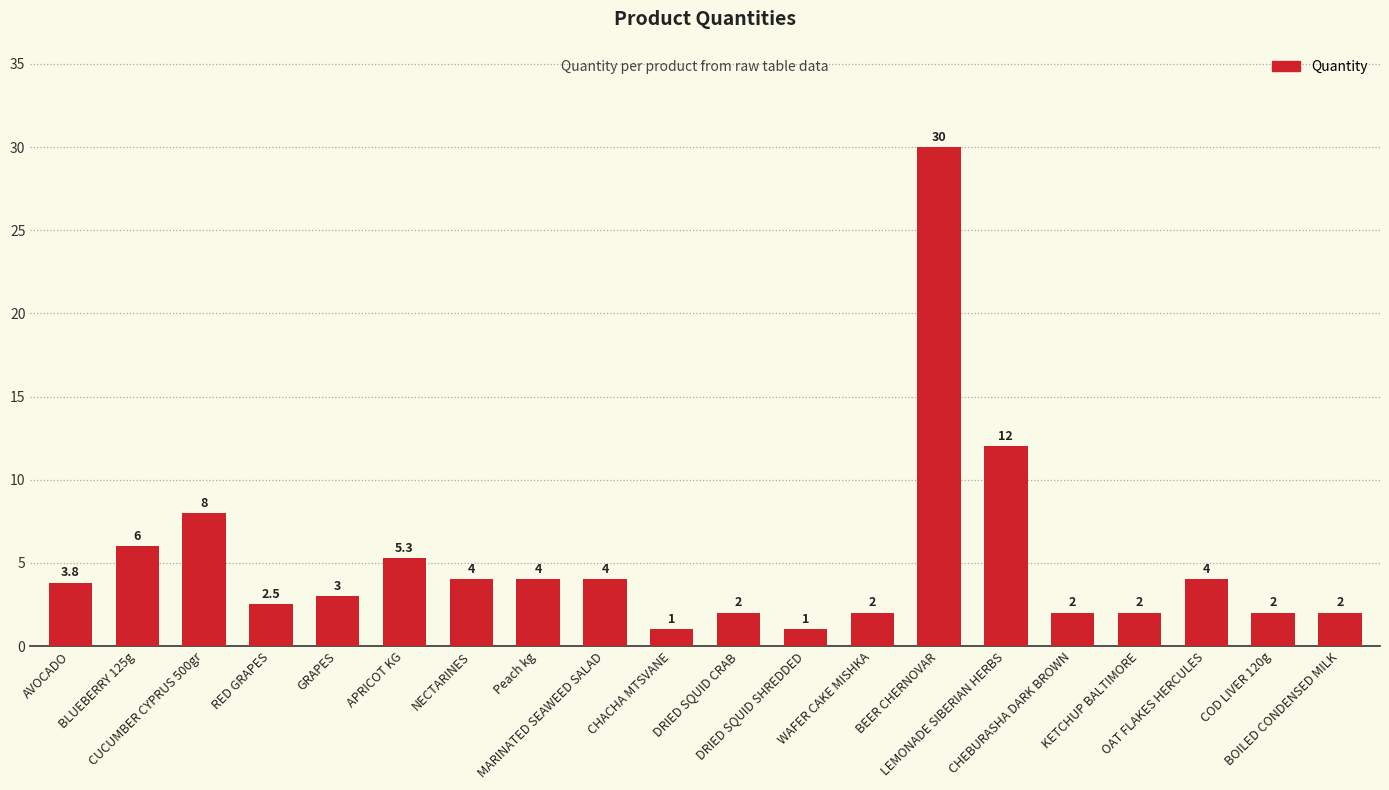

Reading left to right, what are all the values shown in this chart?

3.8	6.0	8.0	2.5	3.0	5.3	4.0	4.0	4.0	1.0	2.0	1.0	2.0	30.0	12.0	2.0	2.0	4.0	2.0	2.0